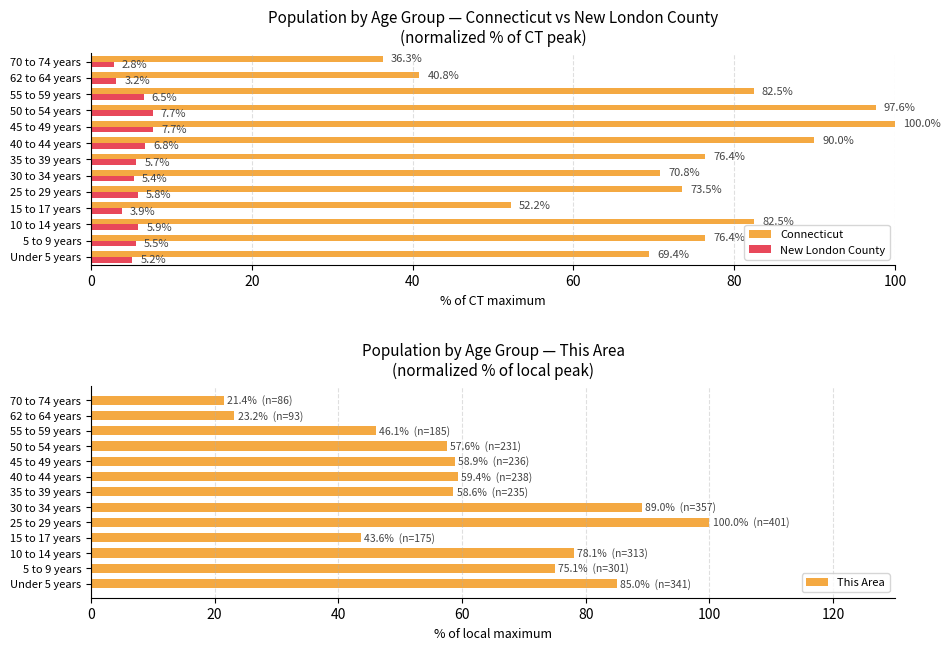

Rank the series by their maximum value, from highest to lowest.

Connecticut, This Area, New London County